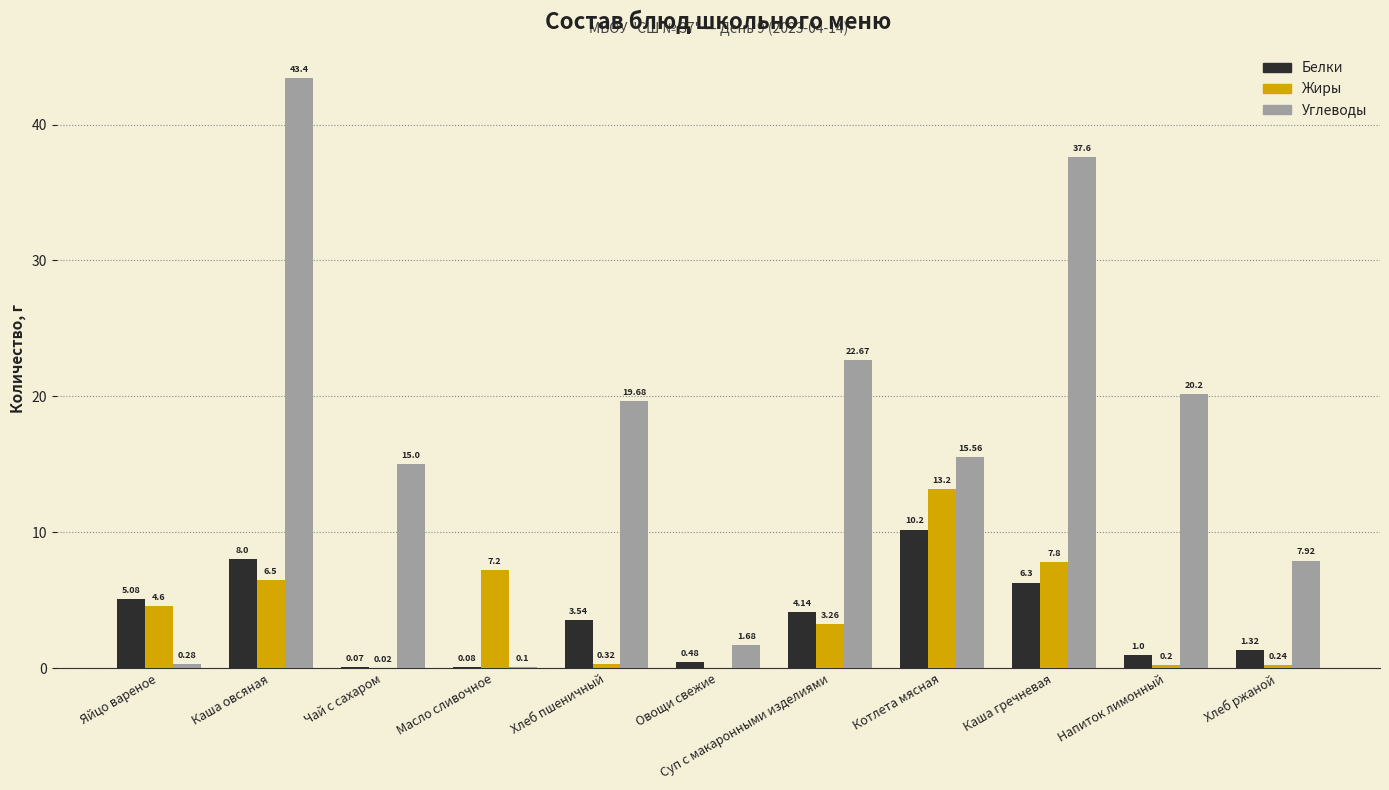

Which series has the largest range (max minus min)?

Углеводы